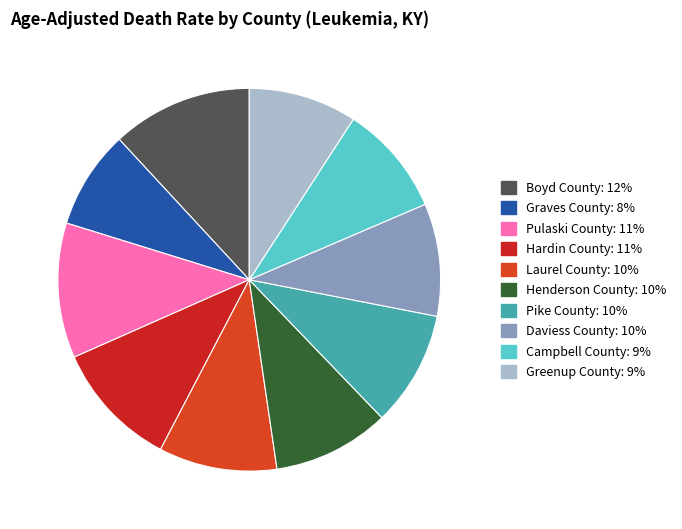

What is the smallest slice in the pie chart?

Graves County